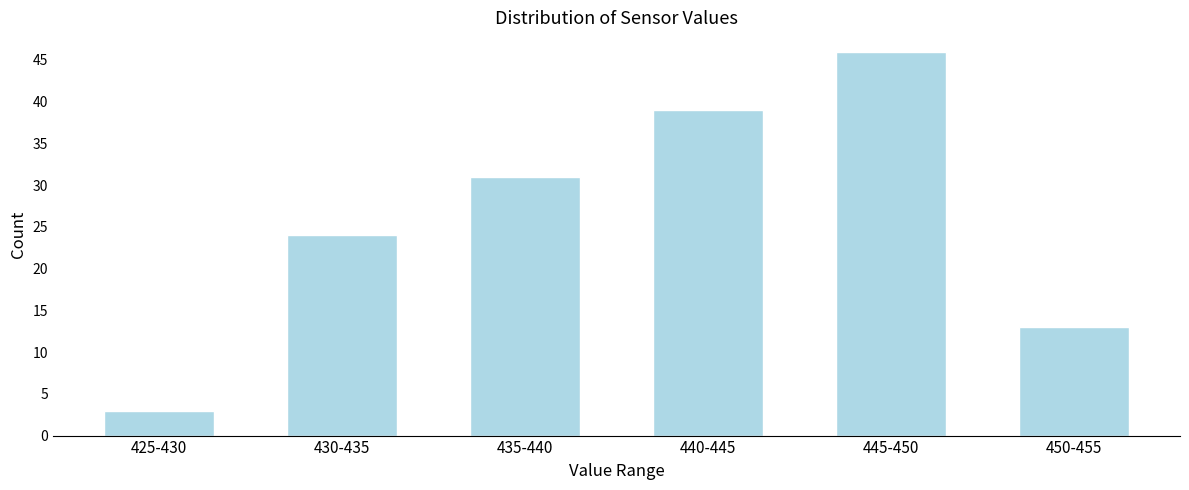

Reading left to right, list all the values displayed in this chart.

3	24	31	39	46	13